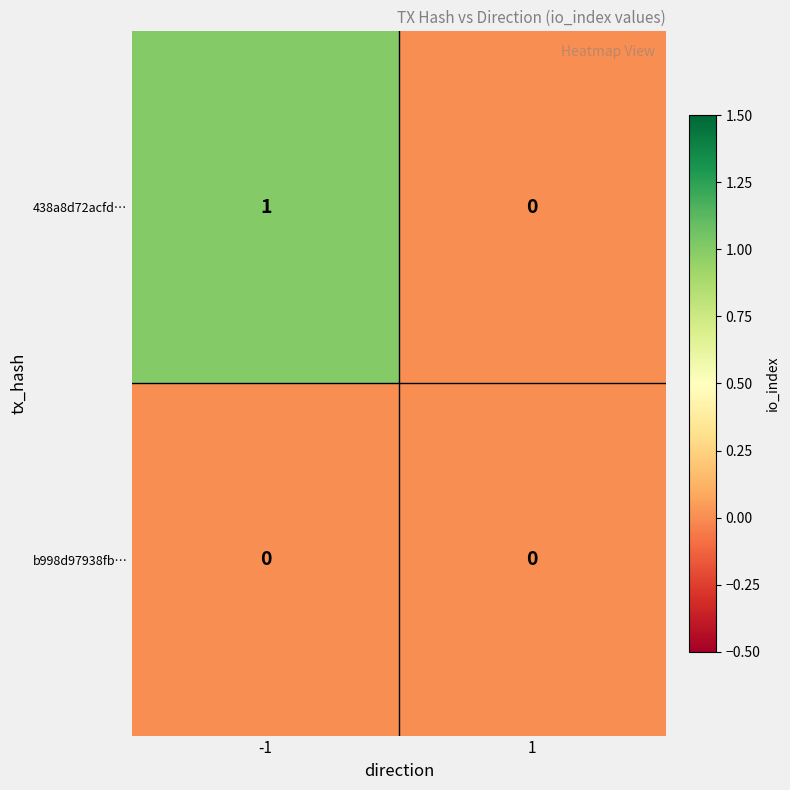

Is it true that 438a8d72acfd… equals 1 at -1?

True